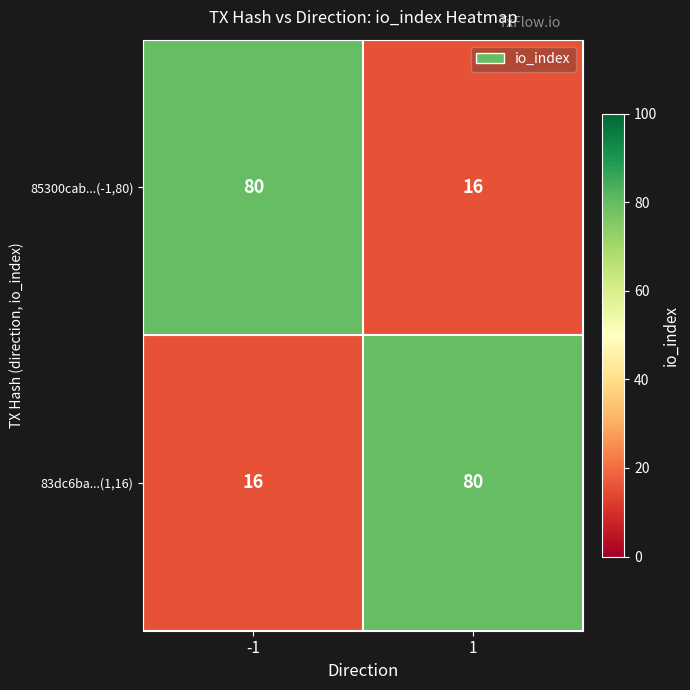

What is the sum of all 85300cab...(-1,80) values?

96